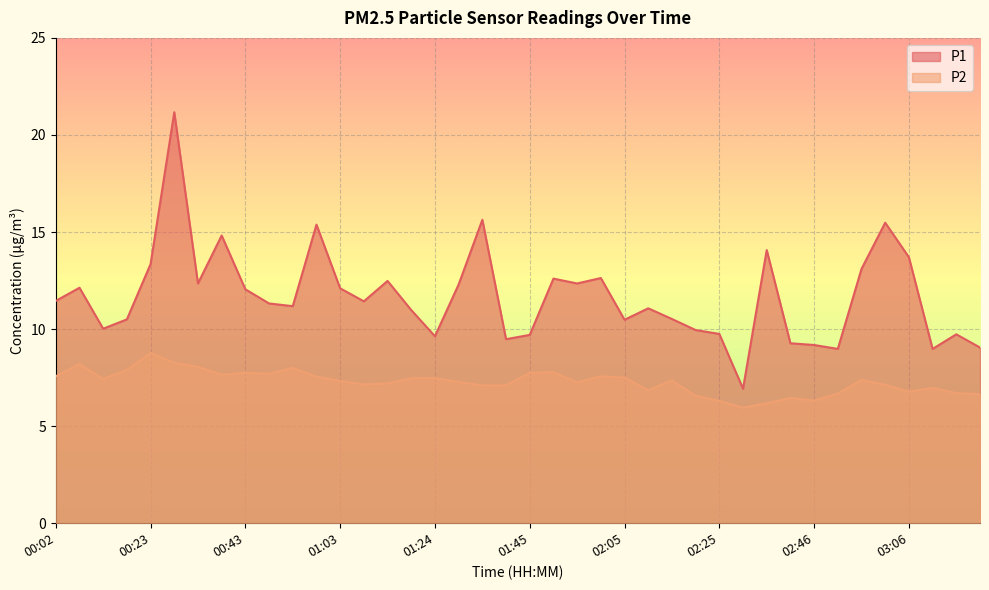

Which series has the largest total across all categories?

P1